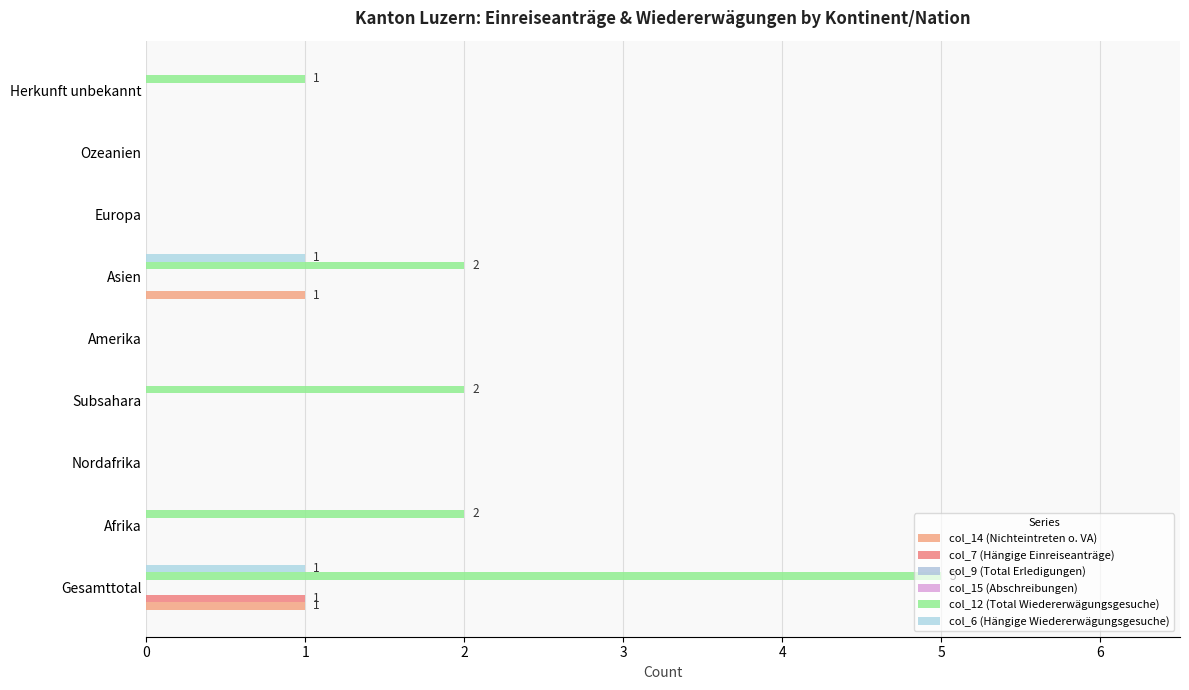

Is it true that col_14 (Nichteintreten o. VA) equals 1.6 at Gesamttotal?

False